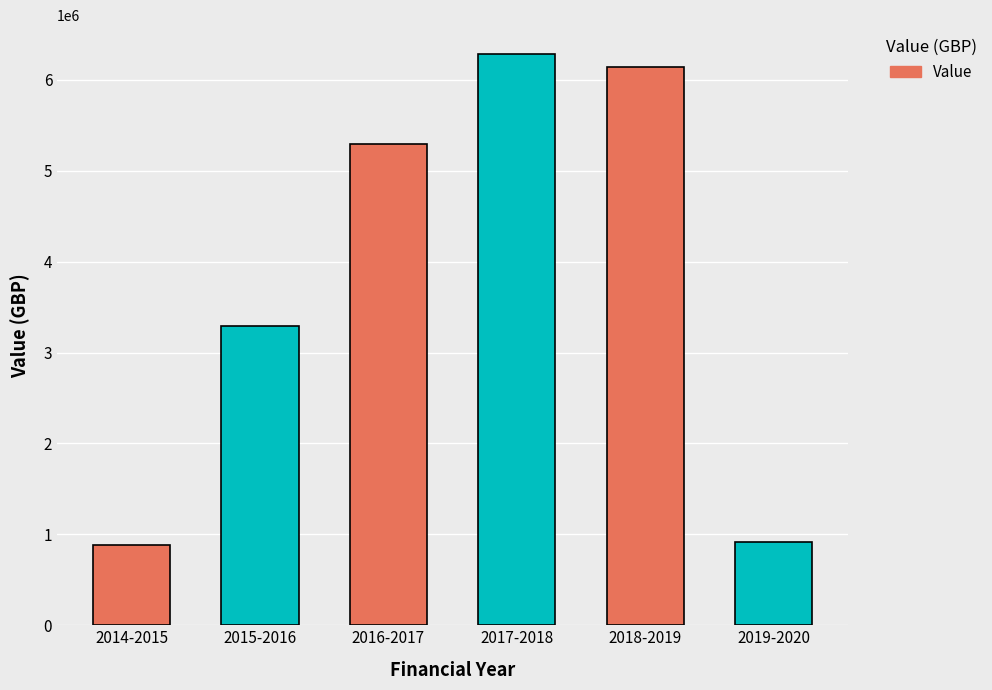

Does the chart contain stacked bars?

No